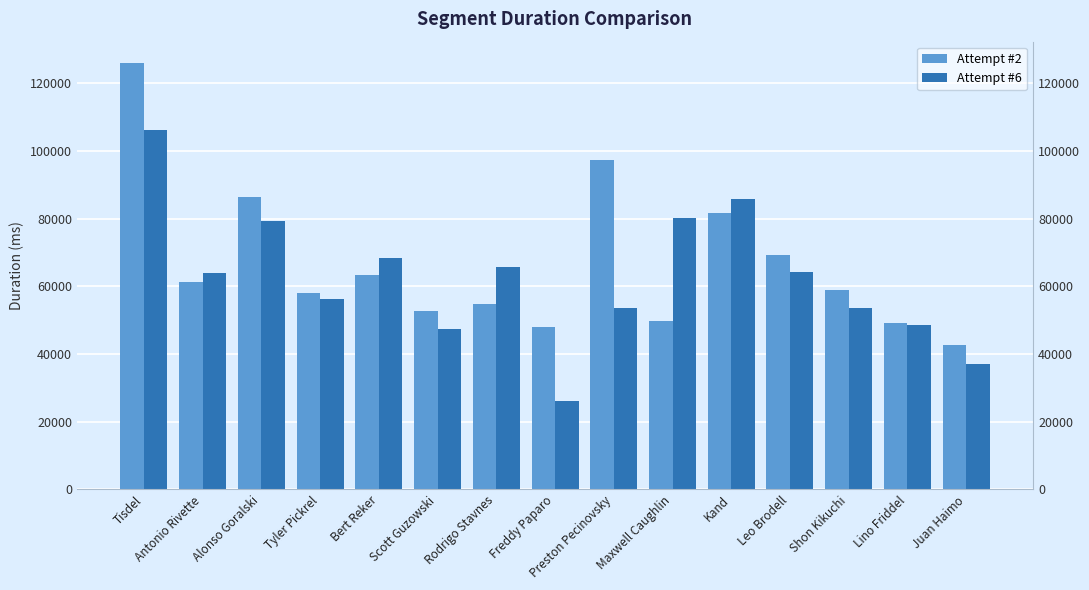

How many data points in Attempt #6 are less than 63809?

7